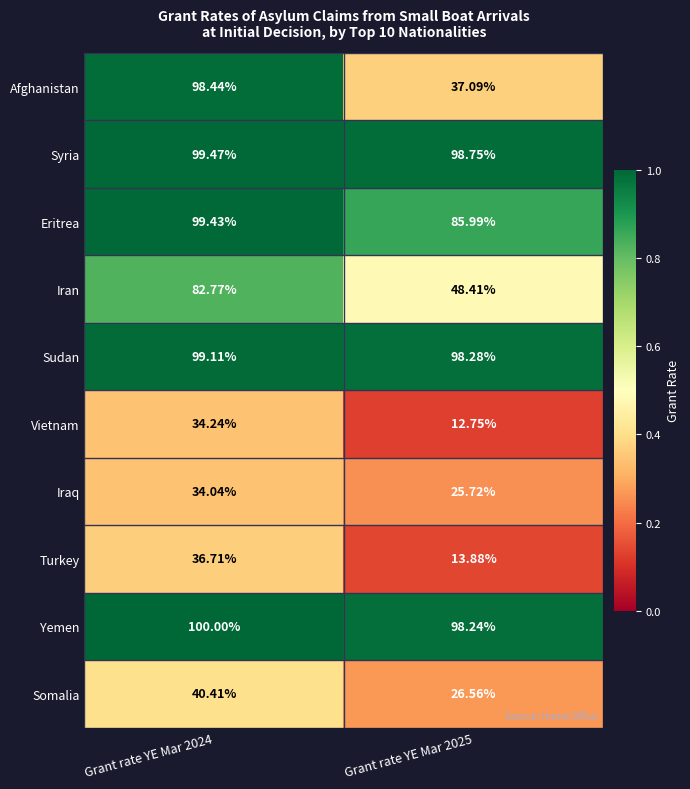

Between Grant rate YE Mar 2024 and Grant rate YE Mar 2025, which series saw the biggest shift?

Afghanistan